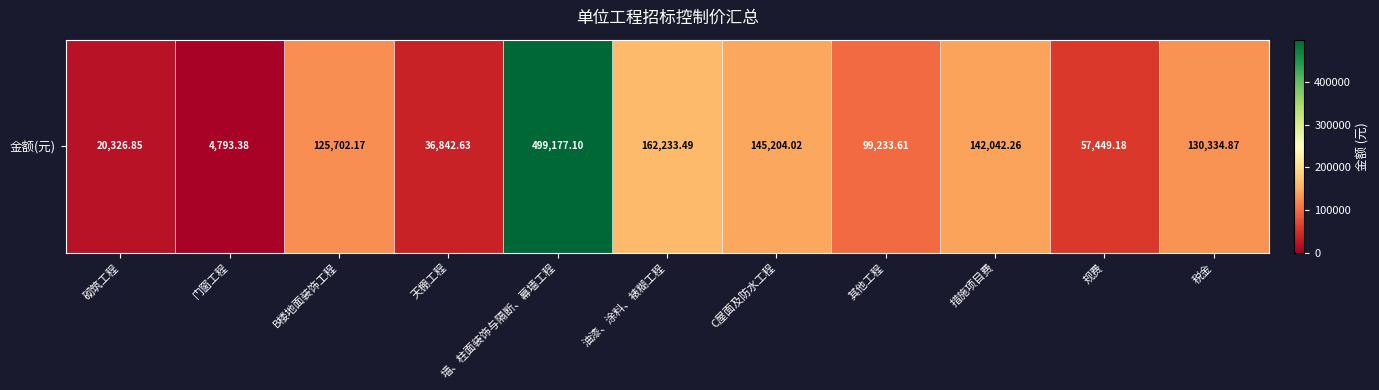

Rank the categories by value from lowest to highest.

门窗工程, 砌筑工程, 天棚工程, 规费, 其他工程, B楼地面装饰工程, 税金, 措施项目费, C屋面及防水工程, 油漆、涂料、裱糊工程, 墙、柱面装饰与隔断、幕墙工程